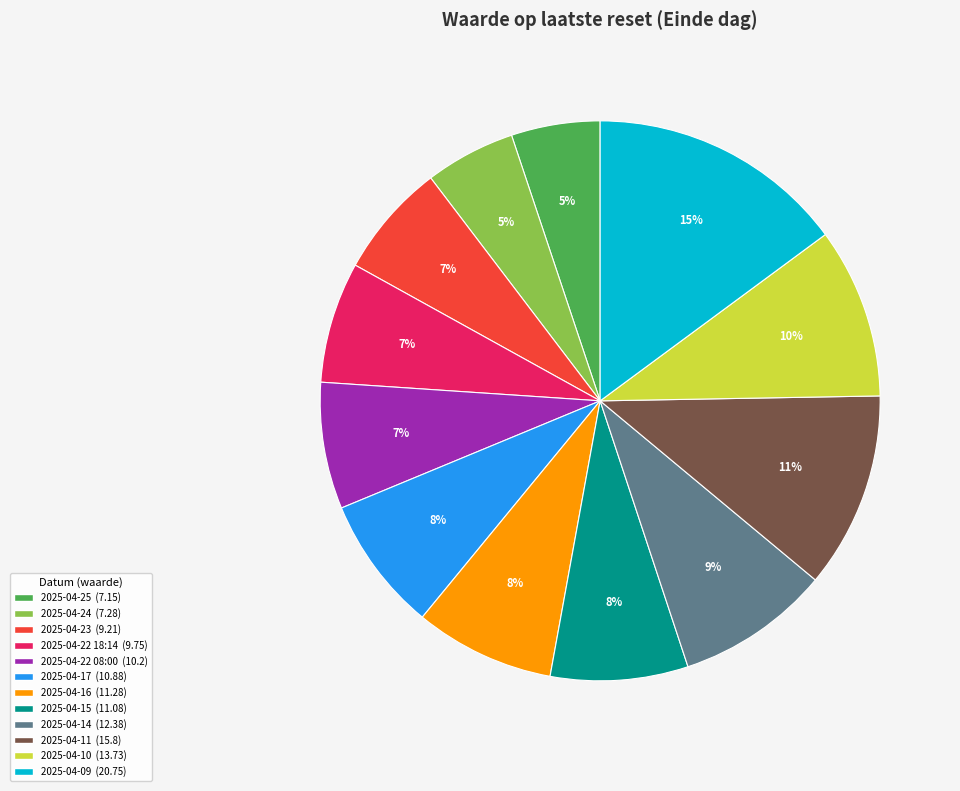

The 2025-04-11 slice represents 11% of the pie. True or false?

True